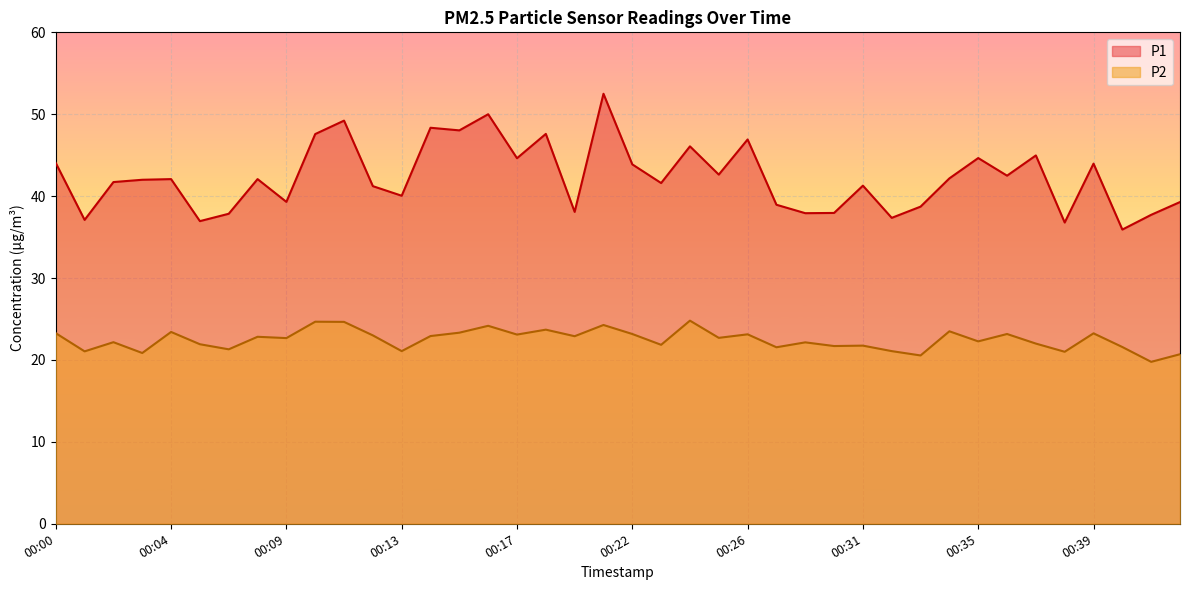

At which category is the sum across all series the highest?

00:21